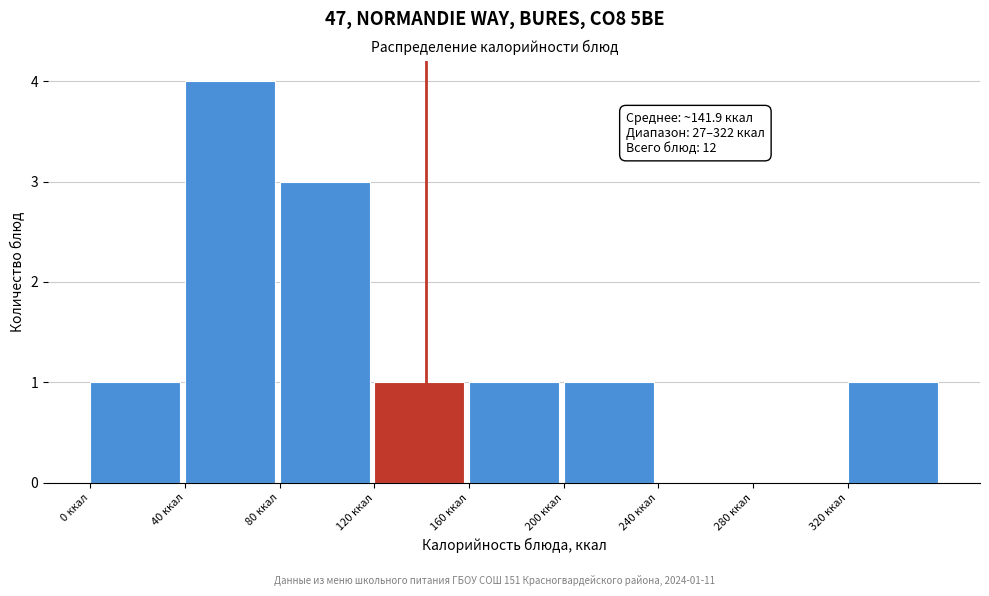

Over which range of the x-axis is the bar tallest?

40 to 80